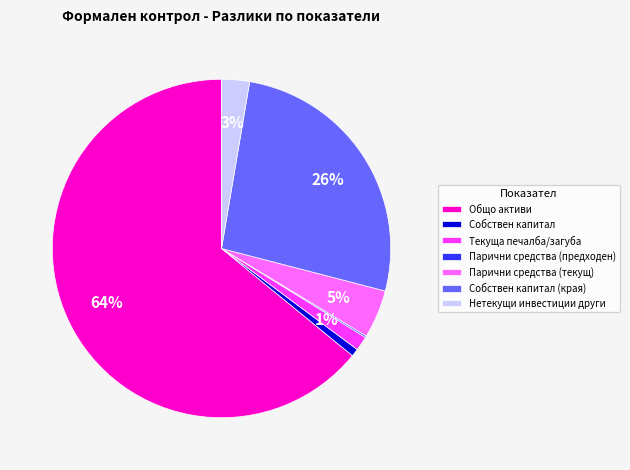

Combined, do Текуща печалба/загуба and Нетекущи инвестиции други account for over 50%?

No